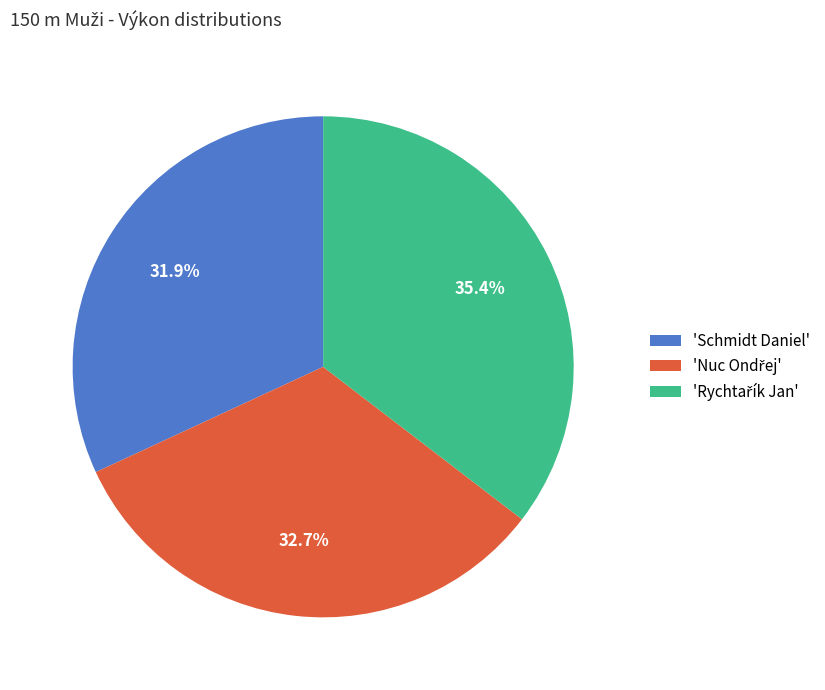

What percentage is NOT represented by 'Schmidt Daniel'?

68.1%